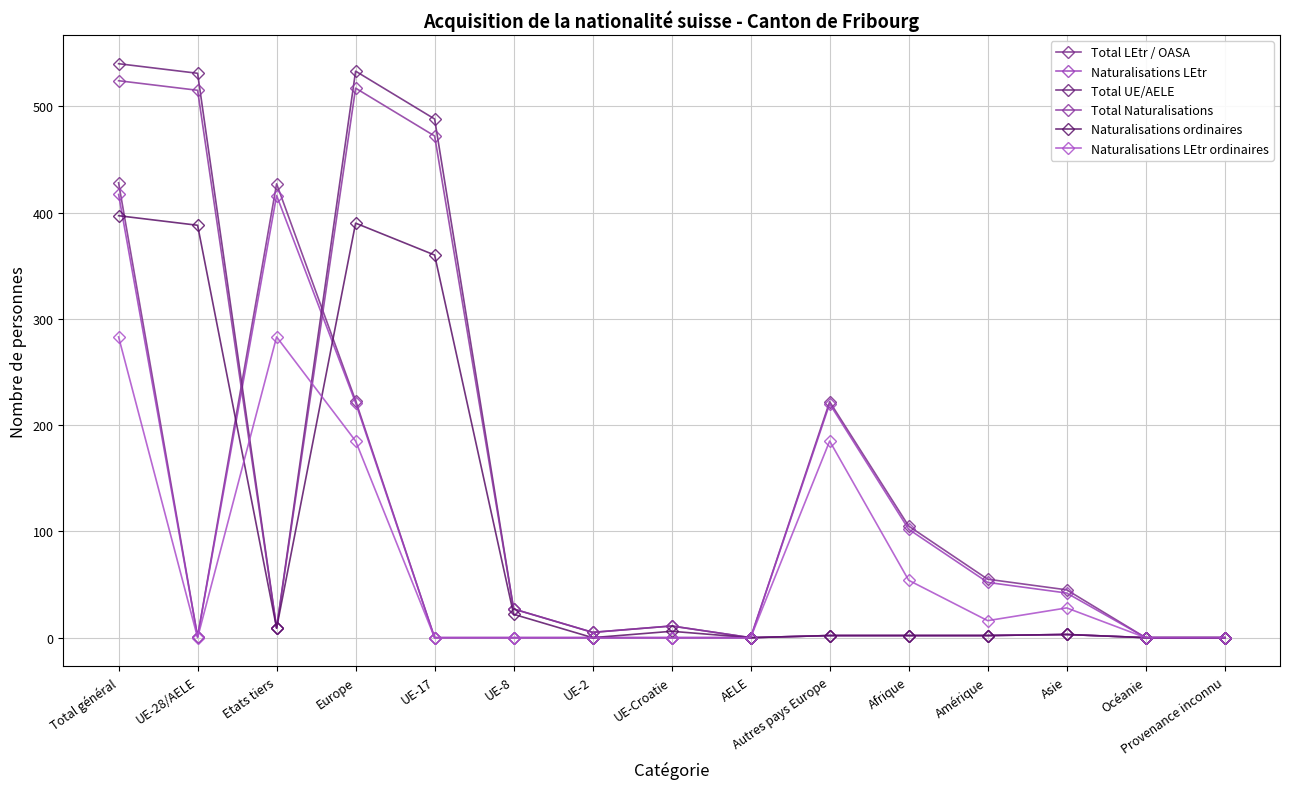

Which series has the largest total across all categories?

Total UE/AELE